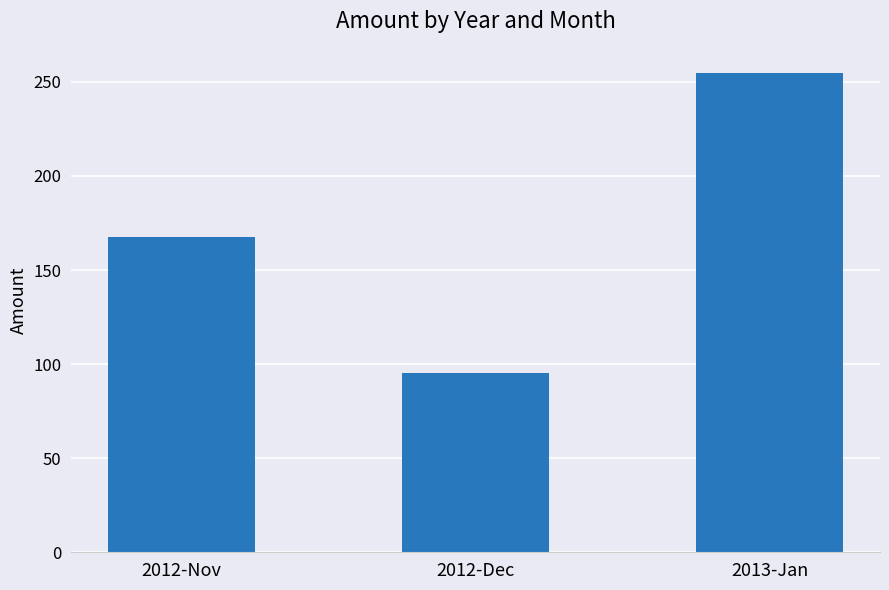

What is the value of the 2nd bar from the left?

95.5